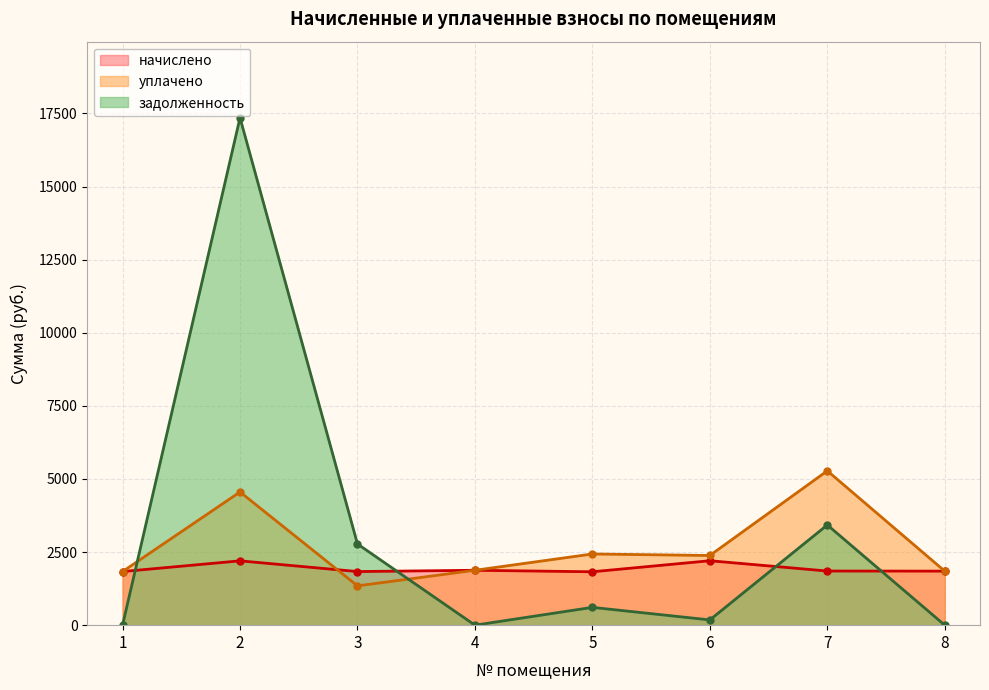

How many data points in уплачено are above 2383?

4